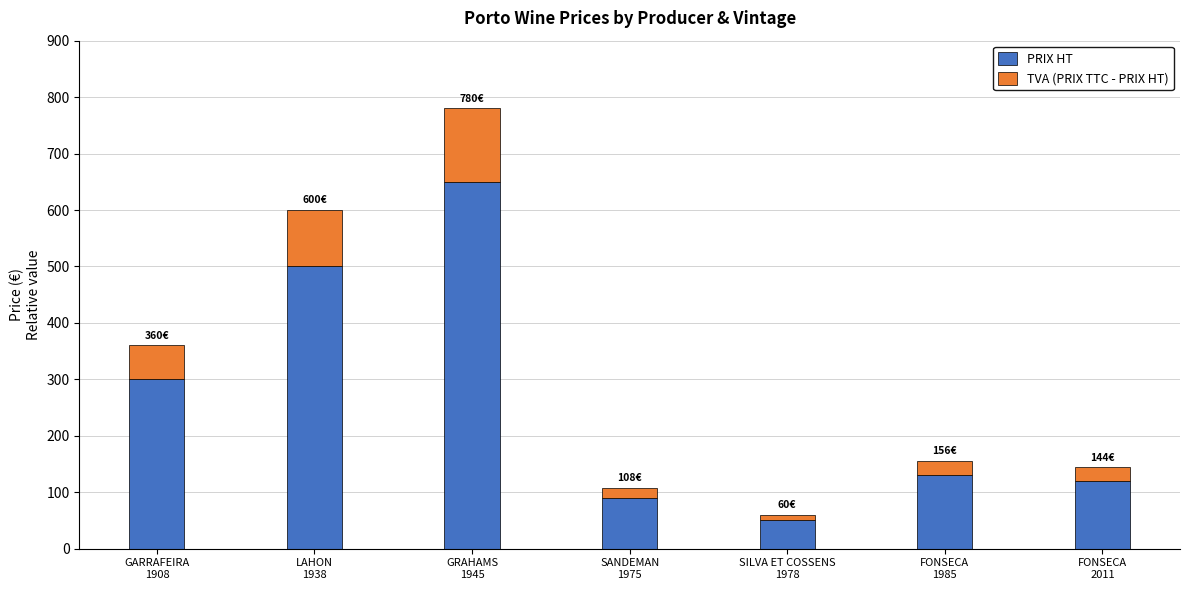

Reading right to left, transcribe the values for PRIX HT.

120	130	50	90	650	500	300